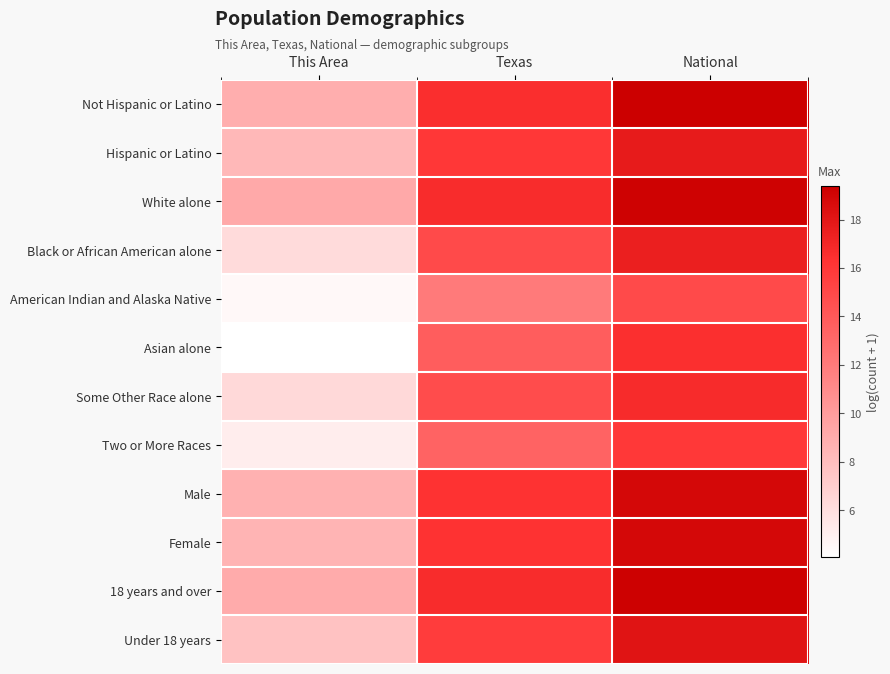

Reading left to right, transcribe all the data shown in this chart.

Not Hispanic or Latino: This Area=8.9	Texas=16.6	National=19.4
Hispanic or Latino: This Area=8.3	Texas=16.1	National=17.7
White alone: This Area=9.2	Texas=16.7	National=19.2
Black or African American alone: This Area=6.2	Texas=14.9	National=17.5
American Indian and Alaska Native: This Area=4.5	Texas=12.0	National=14.9
Asian alone: This Area=4.1	Texas=13.8	National=16.5
Some Other Race alone: This Area=6.4	Texas=14.8	National=16.8
Two or More Races: This Area=5.2	Texas=13.4	National=16.0
Male: This Area=8.7	Texas=16.3	National=18.8
Female: This Area=8.6	Texas=16.4	National=18.9
18 years and over: This Area=9.1	Texas=16.7	National=19.3
Under 18 years: This Area=7.8	Texas=15.7	National=18.1